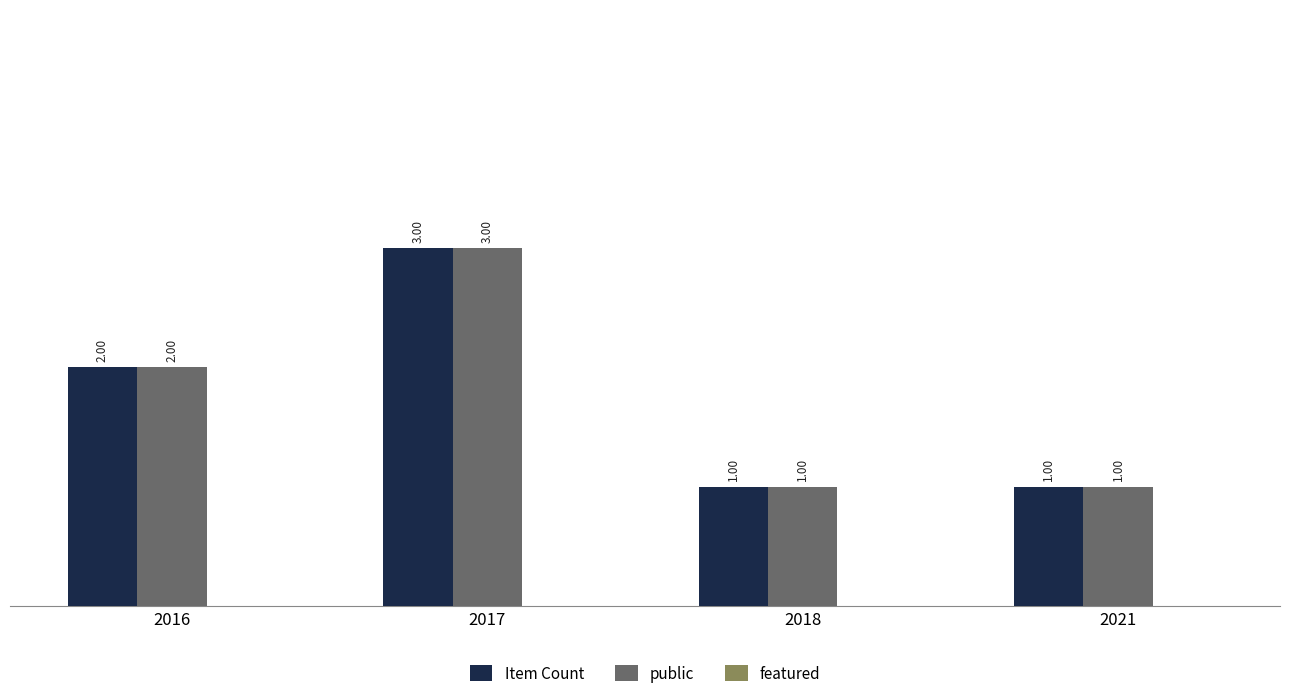

How many groups of bars are there?

4